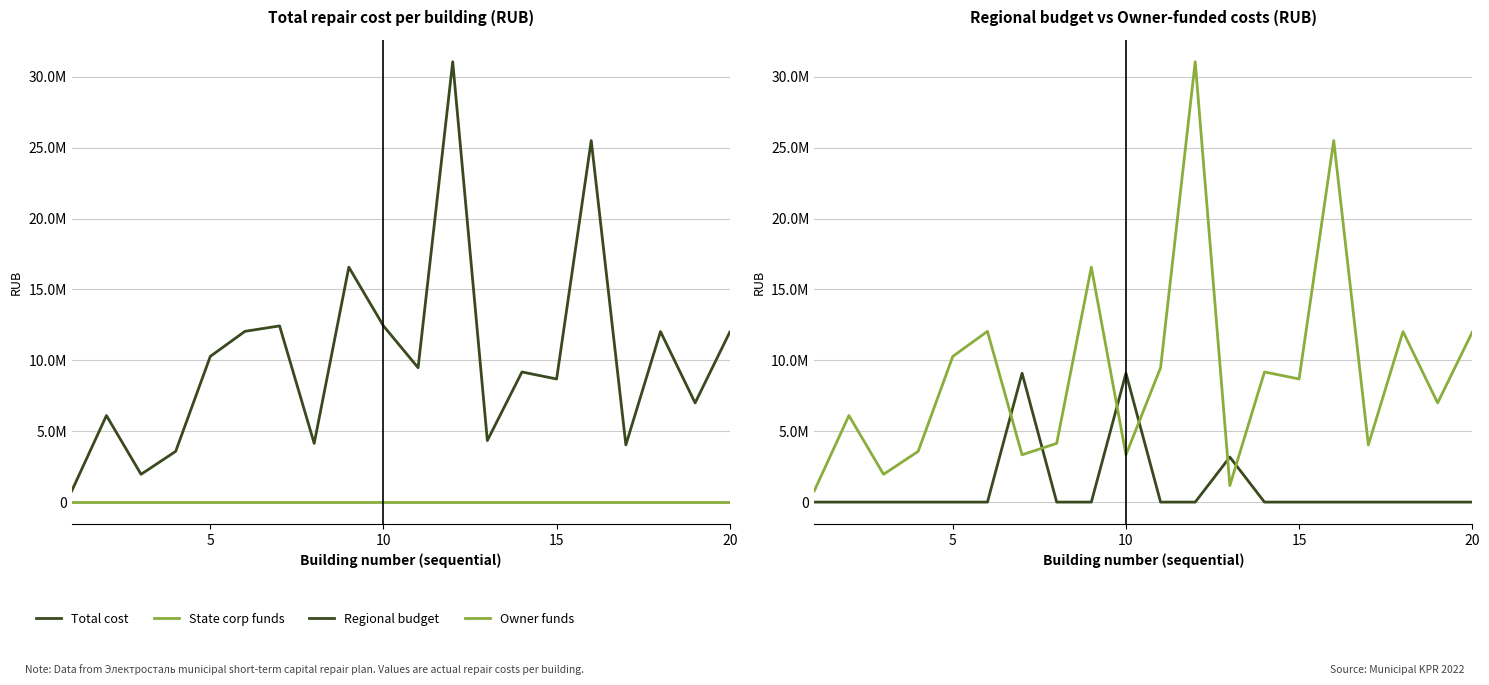

What is the highest value of the Owner funds series?

31060505.3